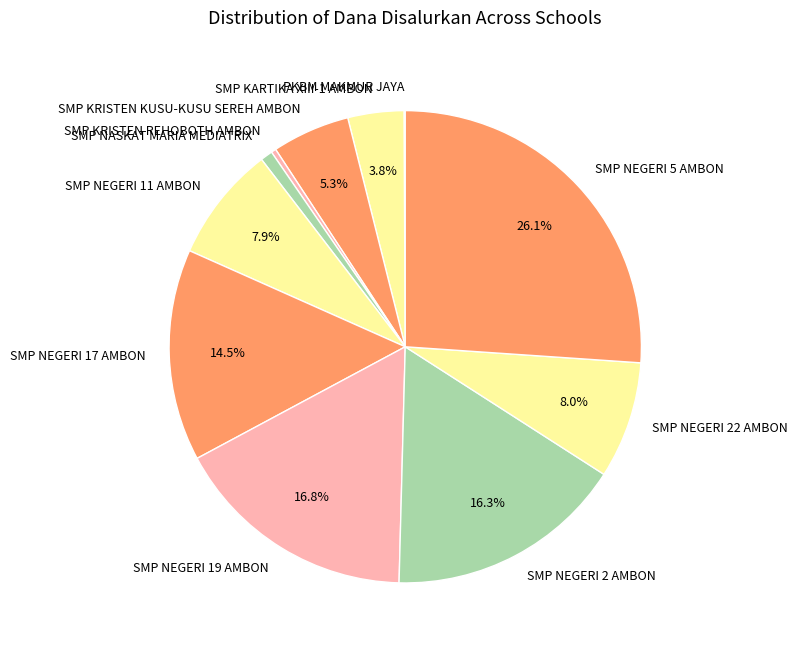

Approximately how many times larger is the value at SMP NEGERI 5 AMBON compared to SMP NEGERI 11 AMBON?

3.3